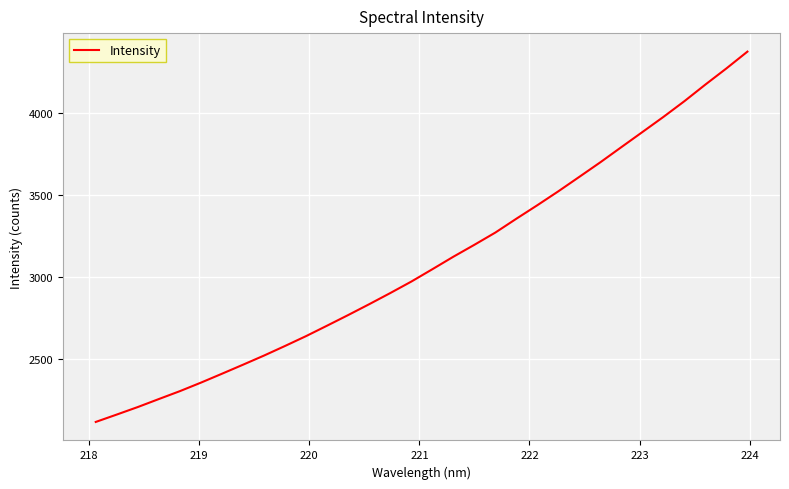

What is the minimum value shown in the chart?

2114.3